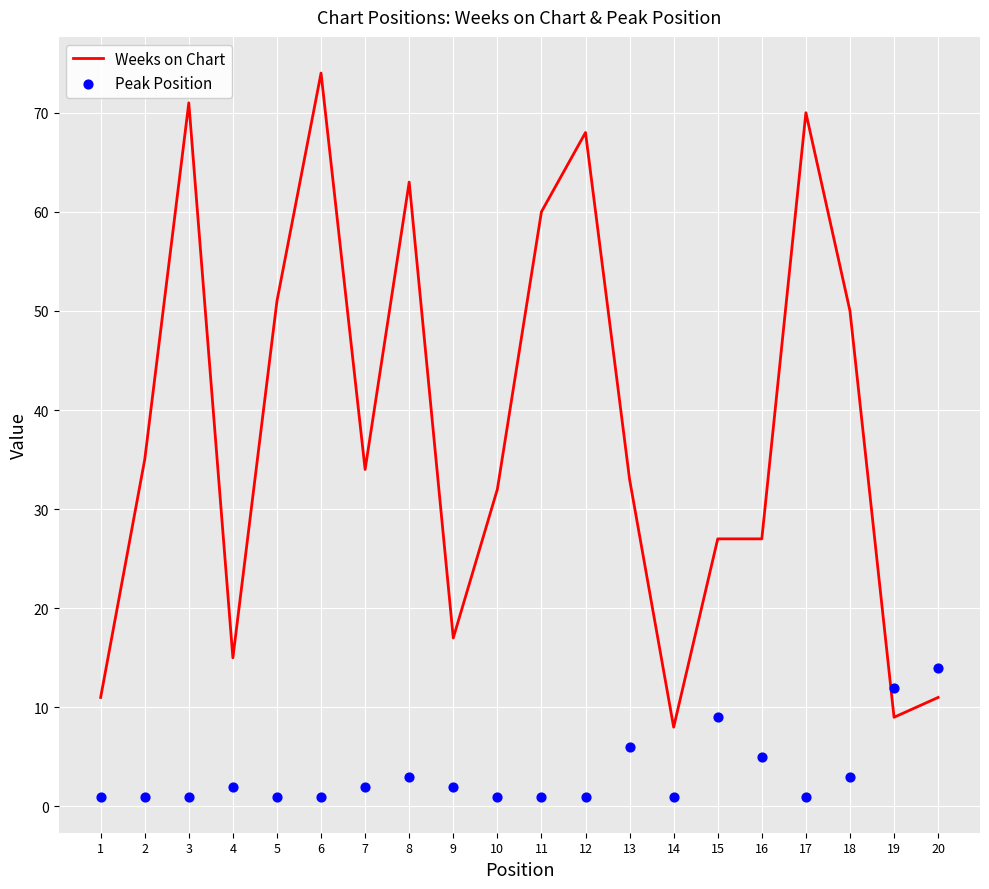

Which series has the largest Y range (max minus min)?

Weeks on Chart